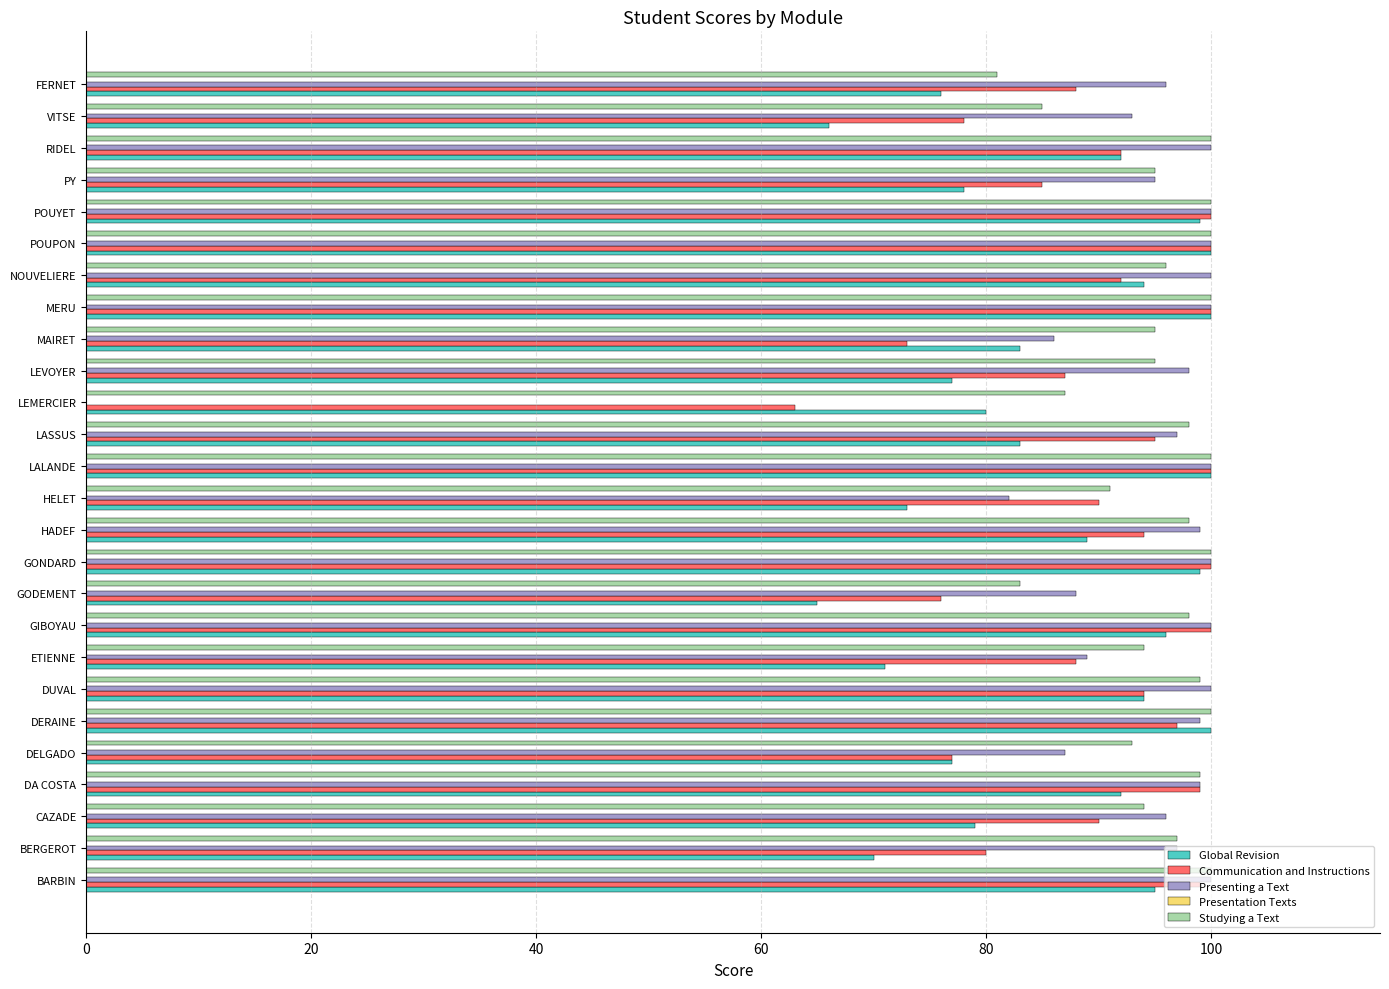

True or false: Communication and Instructions has a value of 42 at GIBOYAU.

False